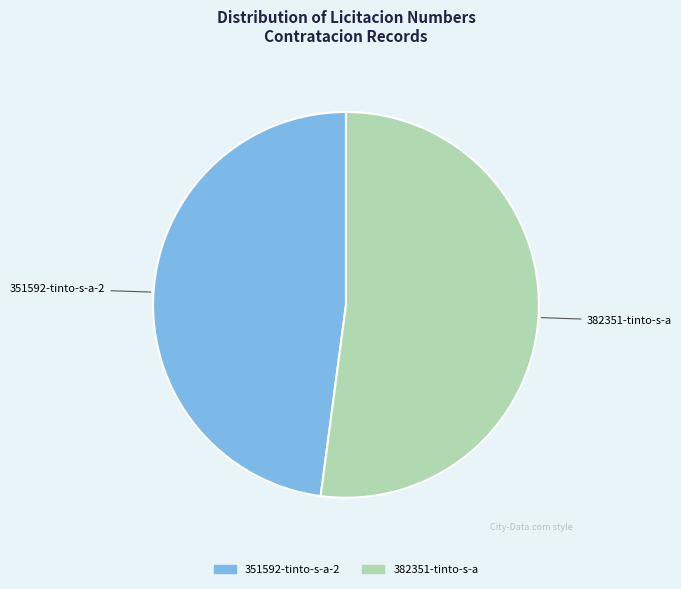

Count the number of slices in the pie.

2